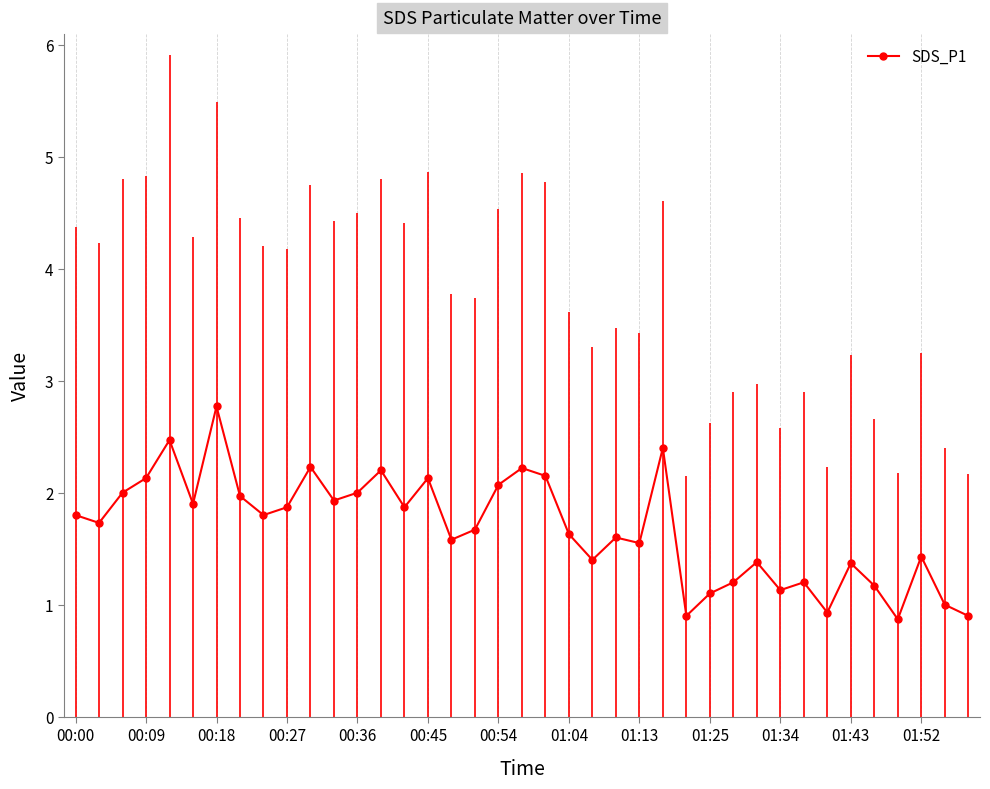

What is the maximum value for SDS_P1?

2.8